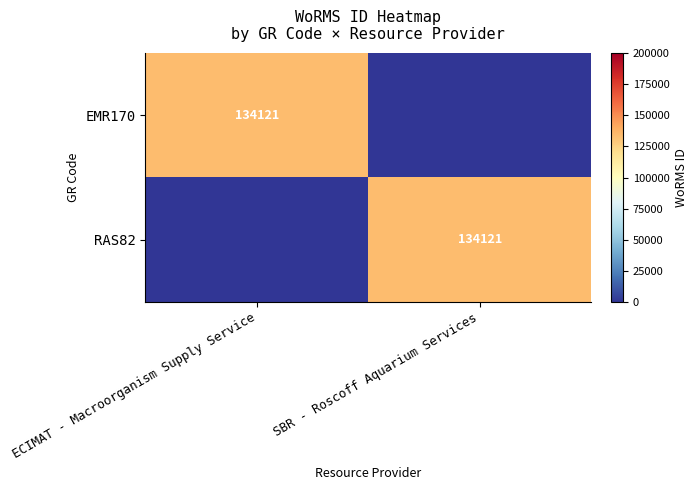

True or false: RAS82 has a value of 77034 at SBR - Roscoff Aquarium Services.

False